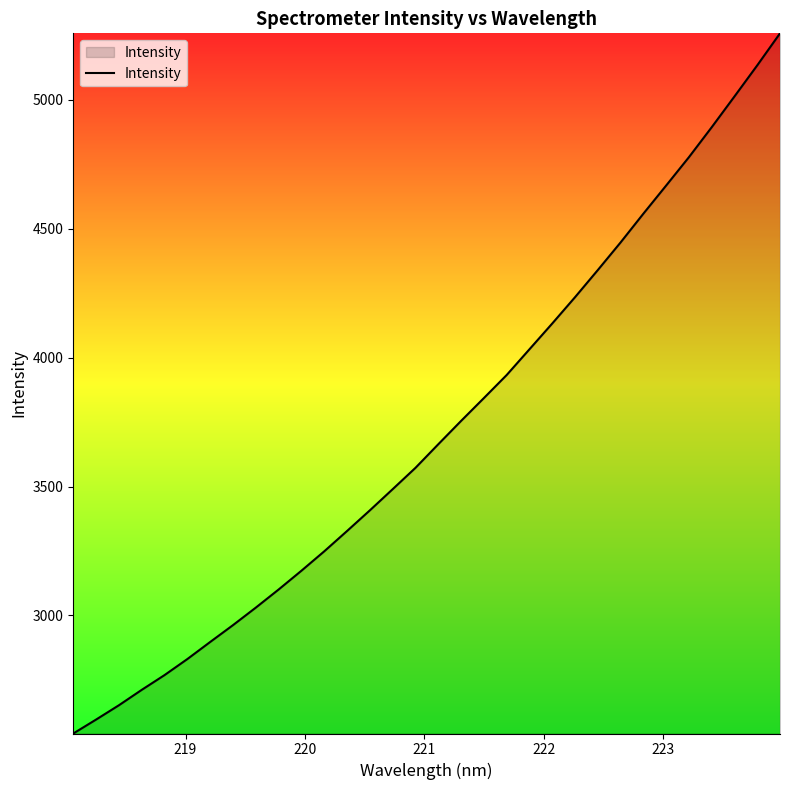

What is the greatest value displayed?

5257.7